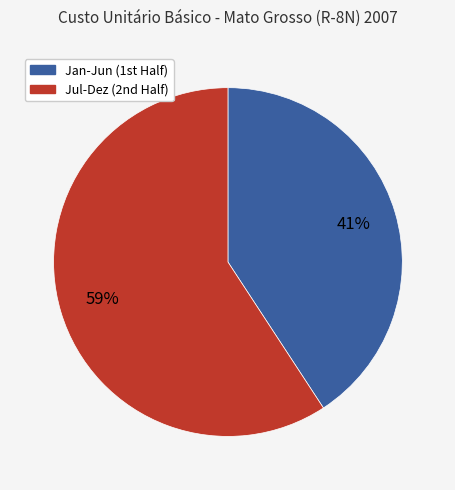

Is there any slice that represents more than half of the pie?

Yes